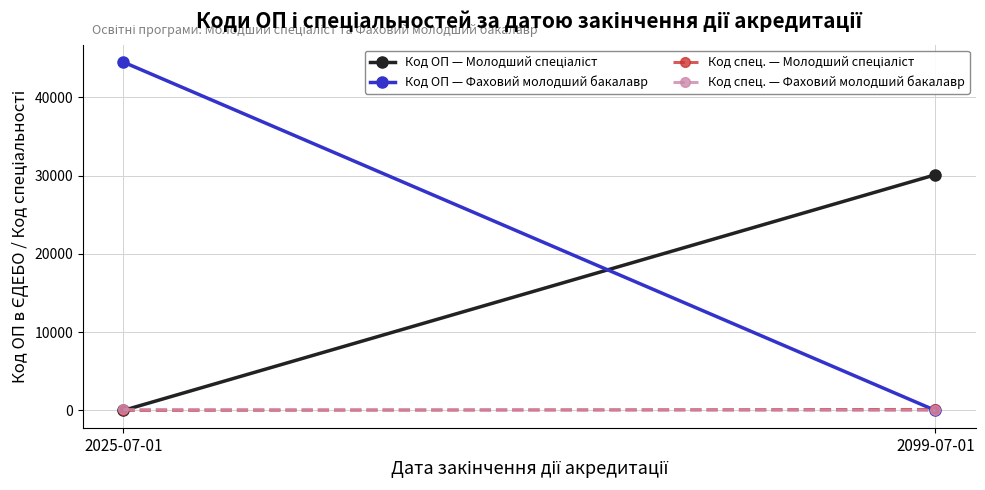

Reading left to right, transcribe all the data shown in this chart.

Код ОП — Молодший спеціаліст: 0	30121
Код ОП — Фаховий молодший бакалавр: 44518	0
Код спец. — Молодший спеціаліст: 0	119
Код спец. — Фаховий молодший бакалавр: 119	0